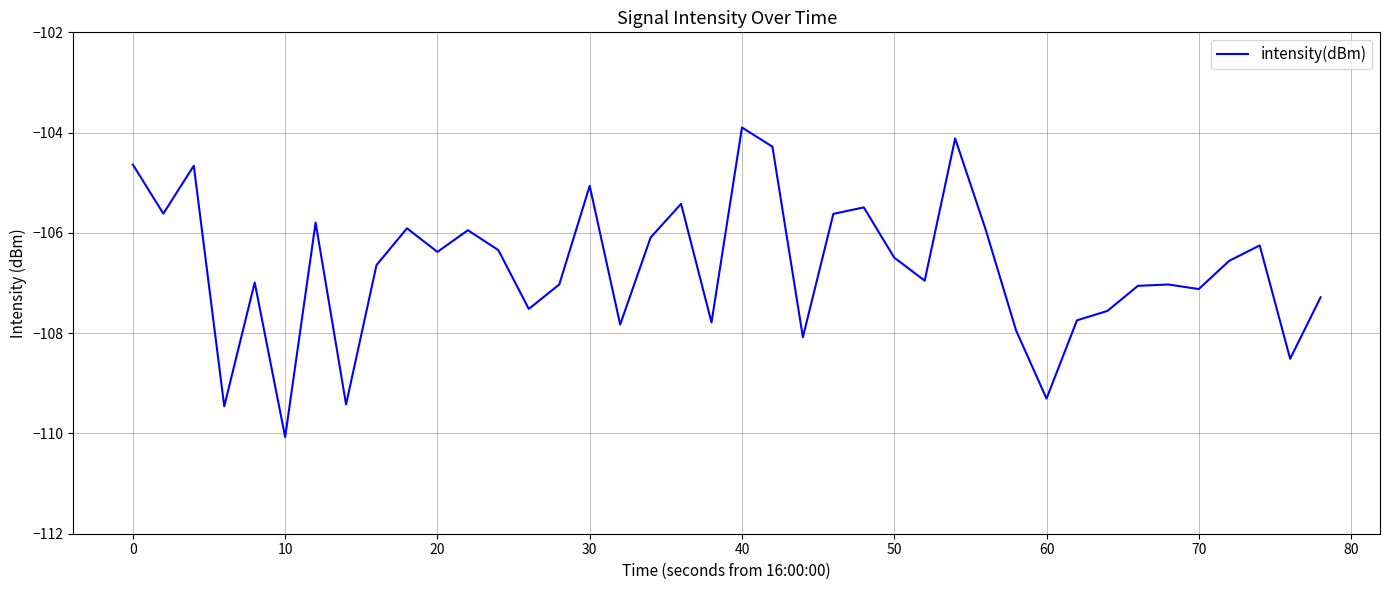

Count the number of data series in this chart.

1